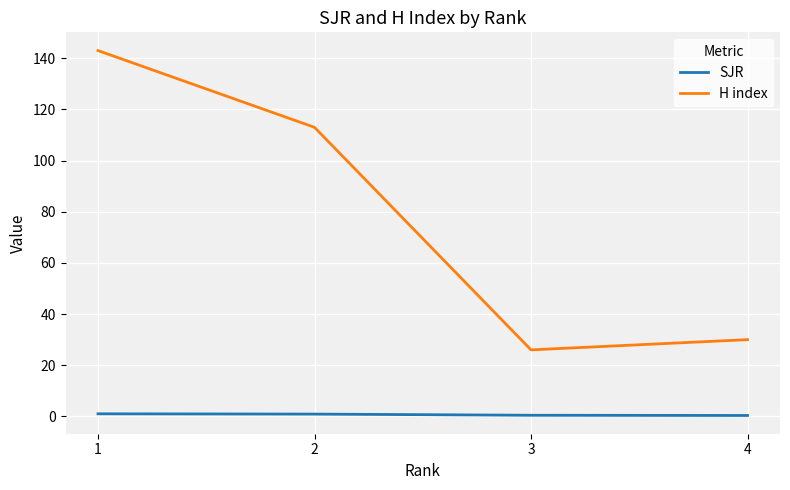

What is the sum of all H index values?

312.0